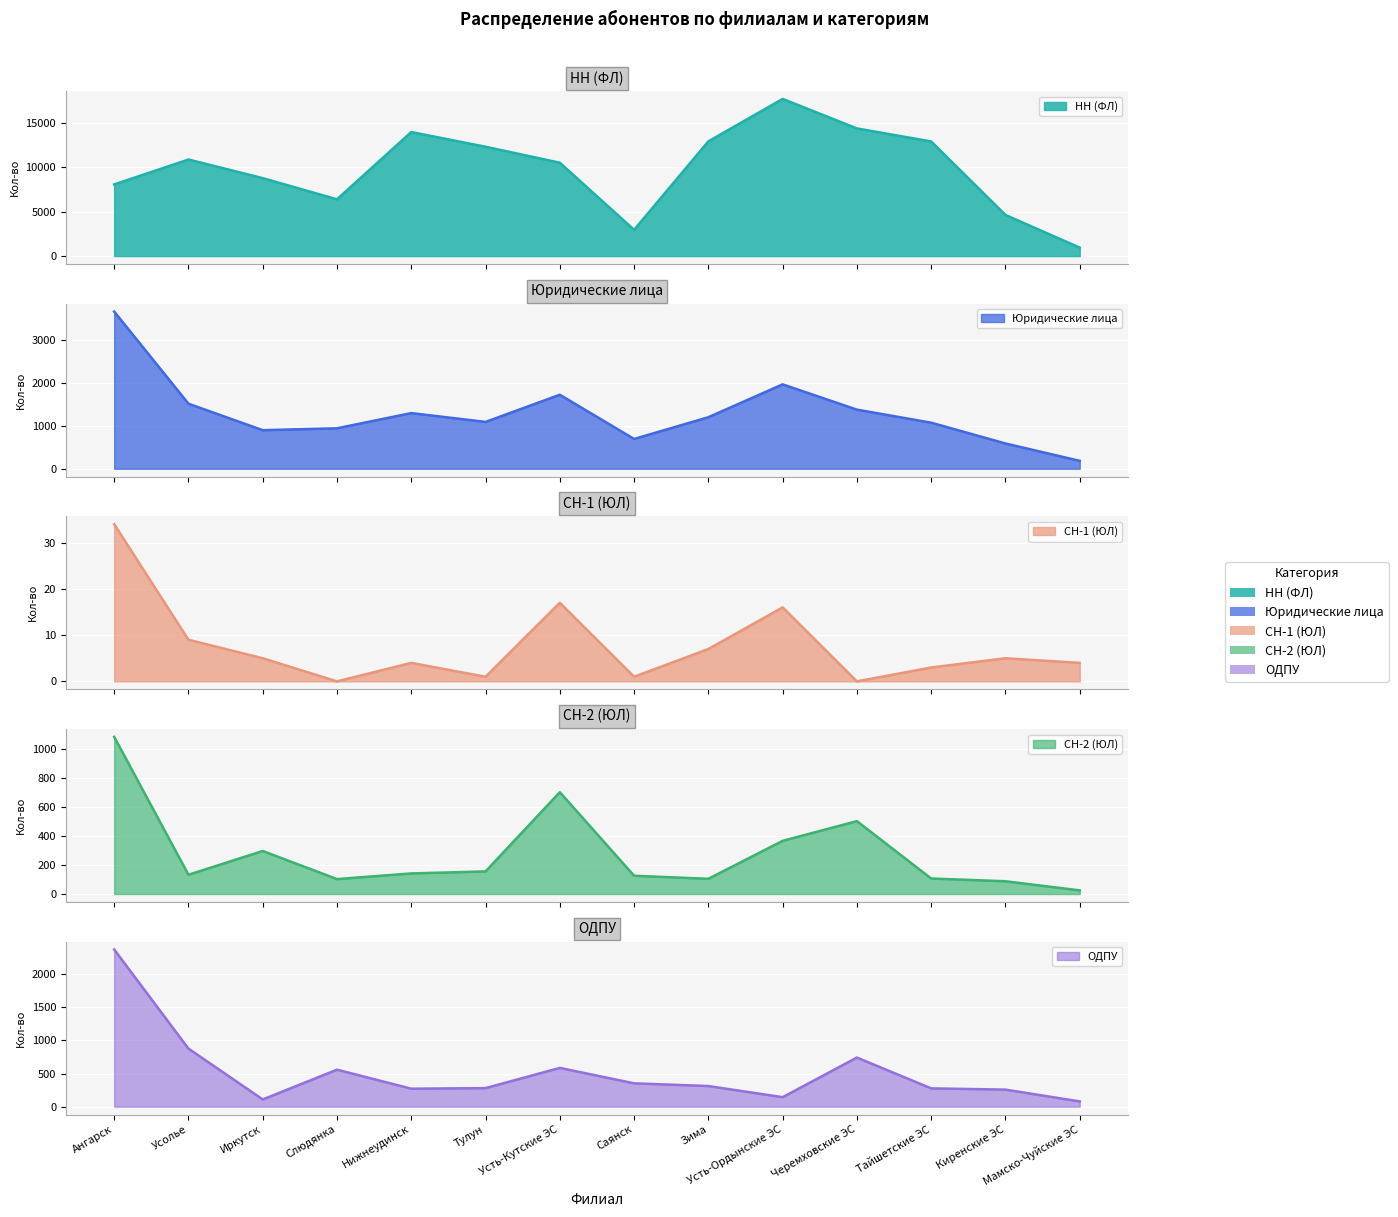

Is the value of НН (ФЛ) at Тайшетские ЭС greater than the value of СН-2 (ЮЛ) at Саянск?

Yes